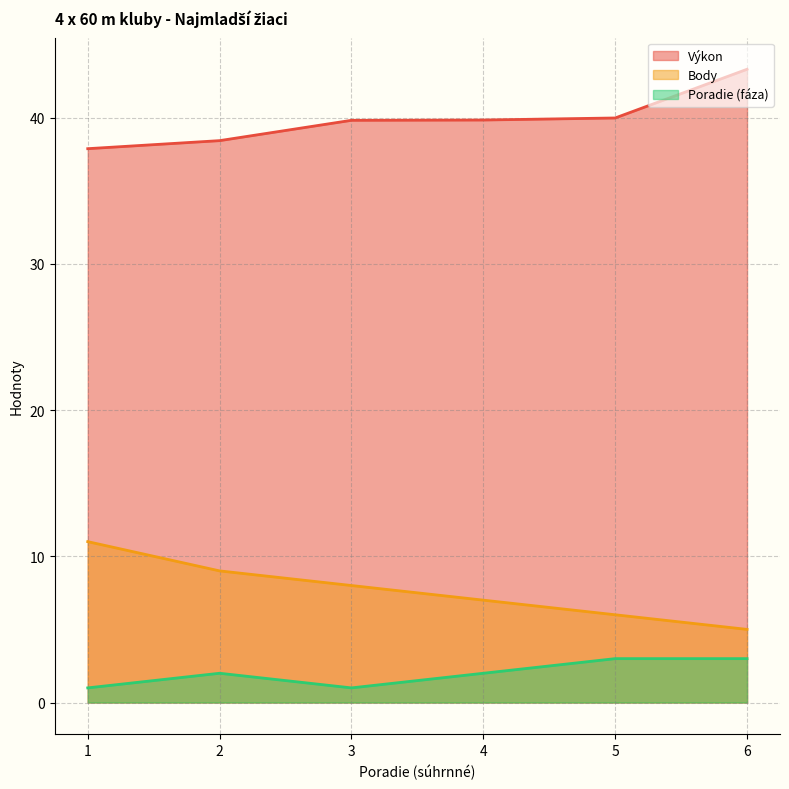

True or false: Body has a value of 4.7 at 3.

False